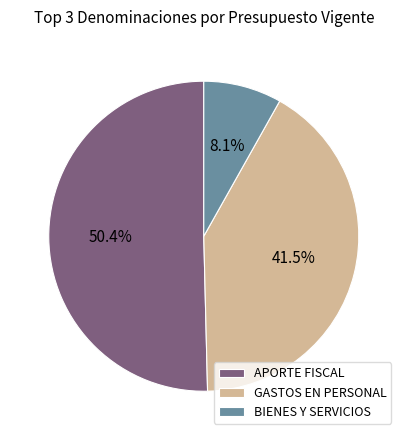

To the nearest percent, what is the average slice percentage?

33%